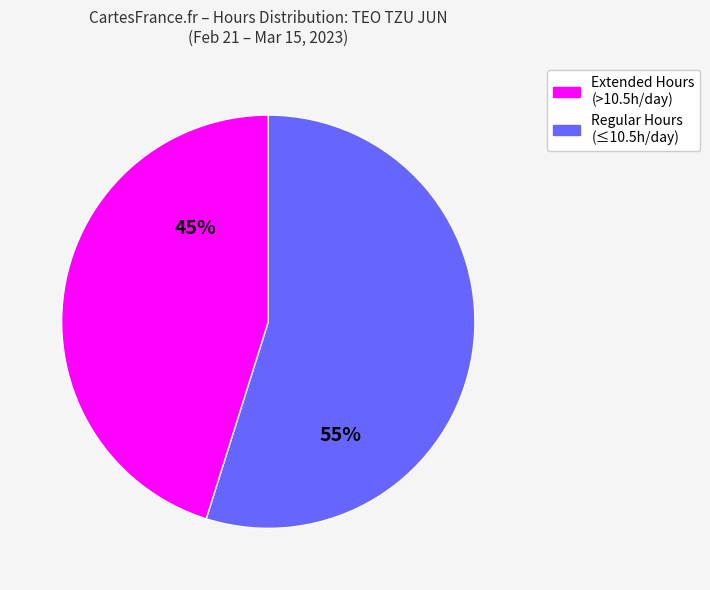

Is there a majority slice in this chart?

Yes